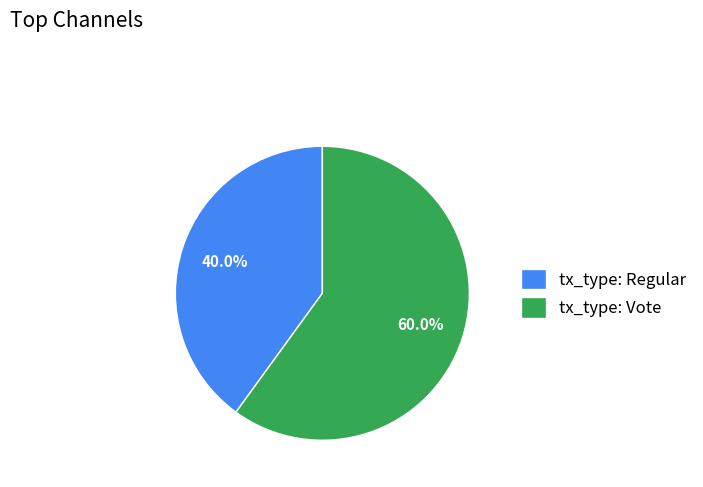

Combined, do tx_type: Regular and tx_type: Vote account for over 50%?

Yes